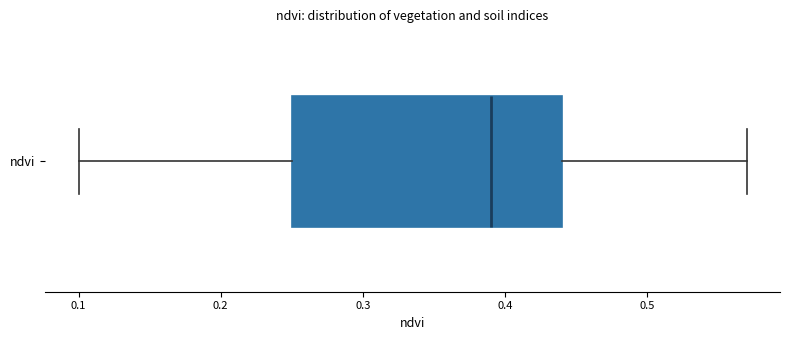

Where does the left whisker of the box for ndvi end on the x-axis? The values are not printed on the chart, so give them approximately, as read against the axis.

0.10